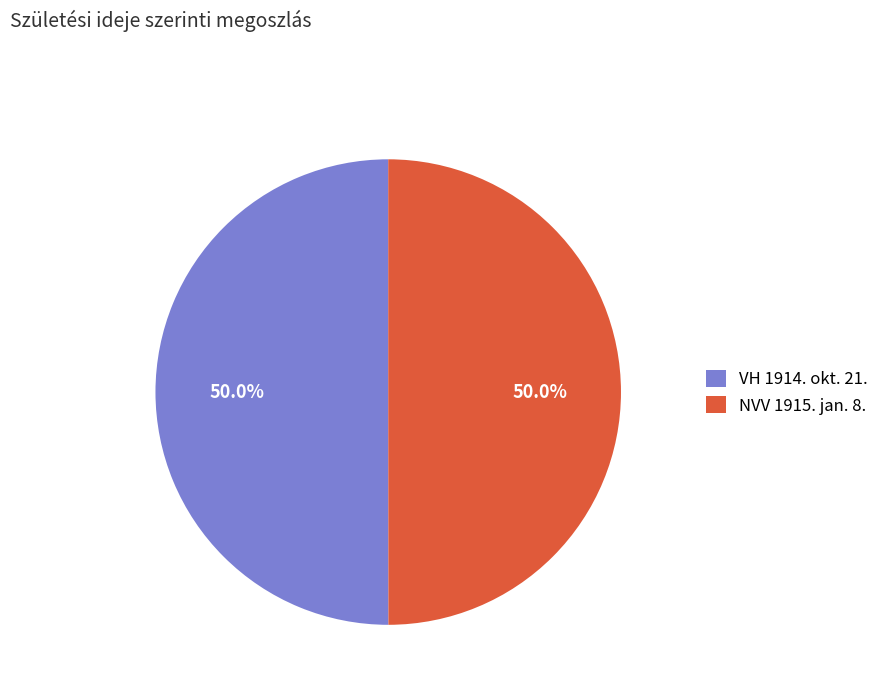

How many slices are in this pie chart?

2